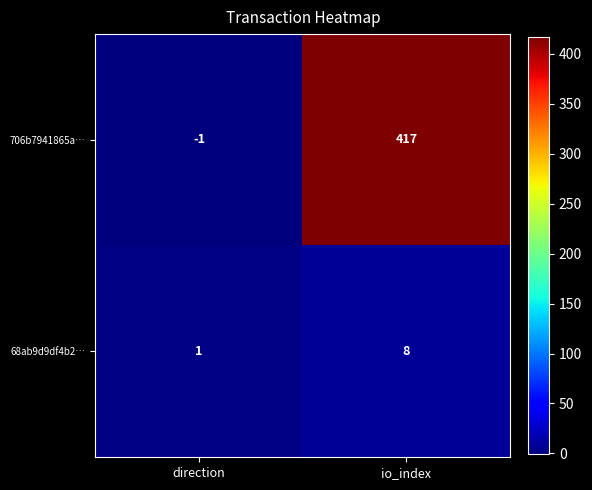

At how many categories does at least one series exceed 415?

1